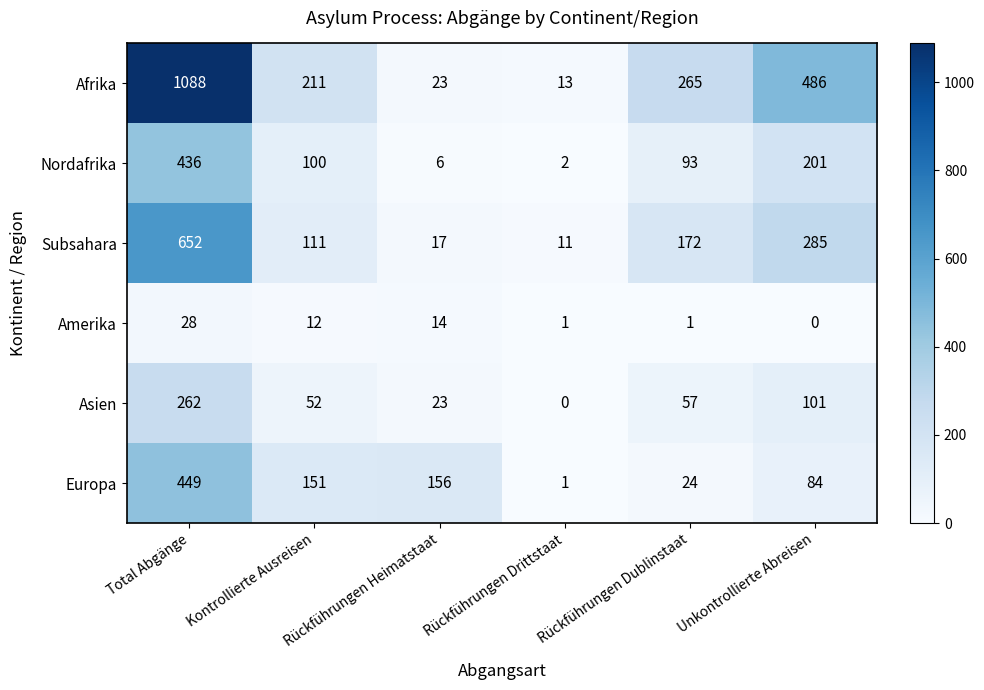

What is the difference between the maximum and second lowest values in the Afrika series?

1065